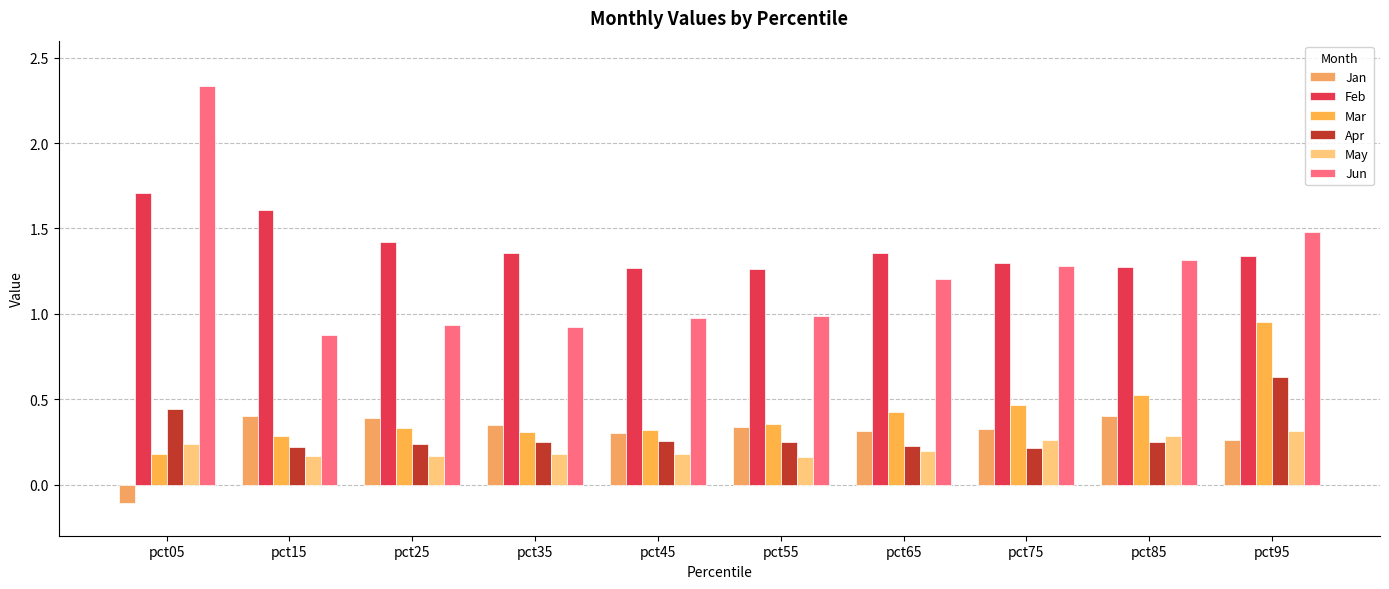

What is the difference between the Jun values at pct65 and pct25?

0.3